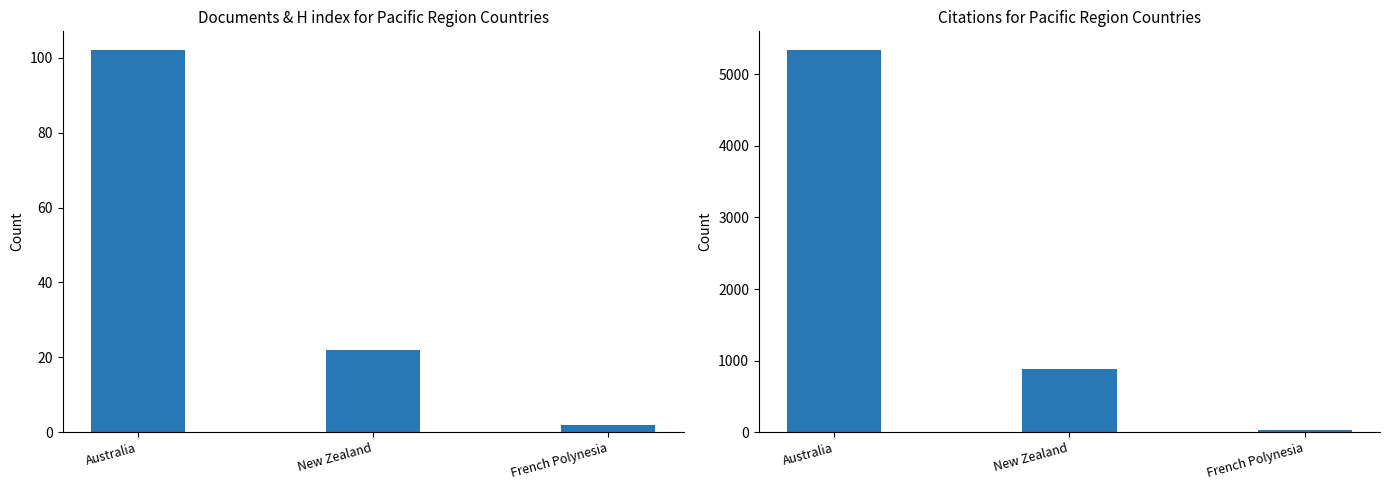

Reading left to right, transcribe all the data shown in this chart.

Documents: Australia=102	New Zealand=22	French Polynesia=2
Citations: Australia=5336	New Zealand=877	French Polynesia=32